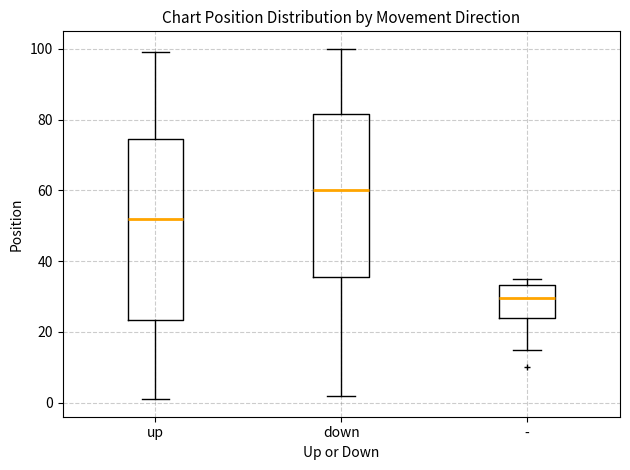

Which box has the lowest median line?

-